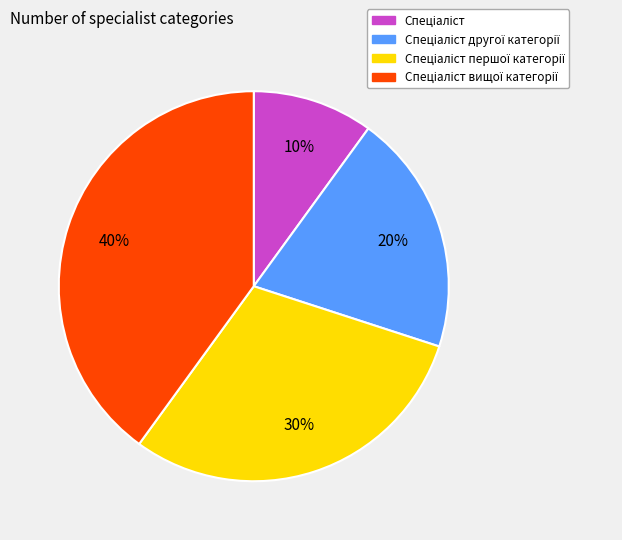

Is there a majority slice in this chart?

No